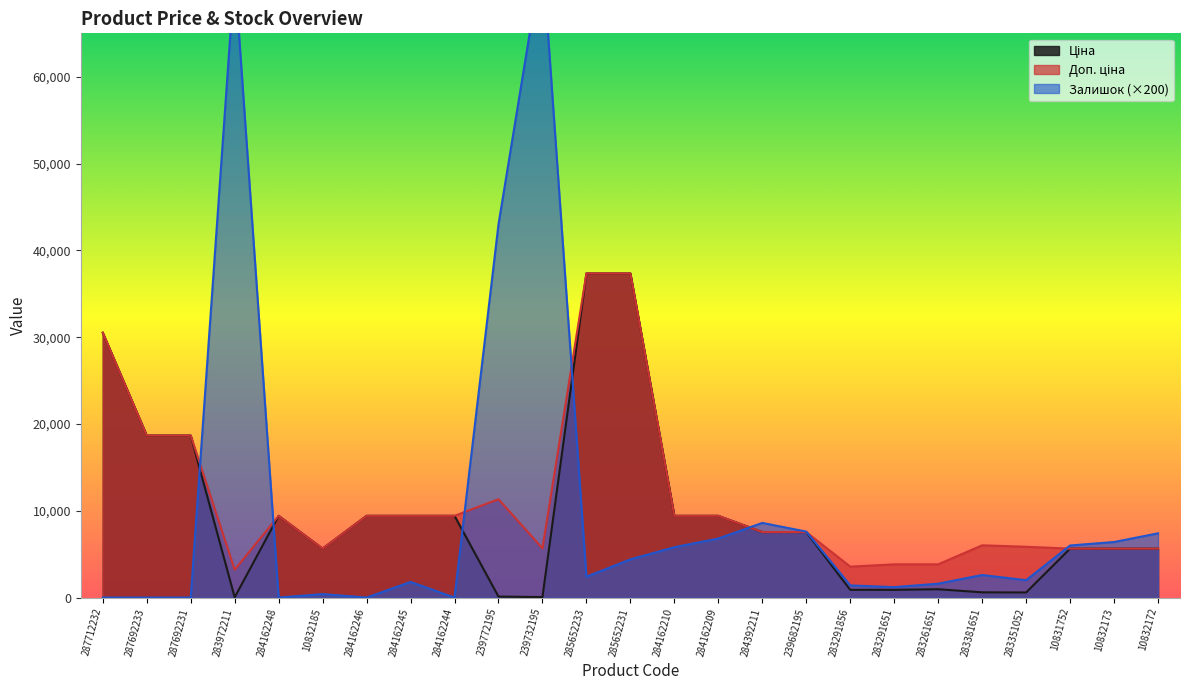

Rank the series at 10832173 from lowest to highest value.

Ціна, Доп. ціна, Залишок